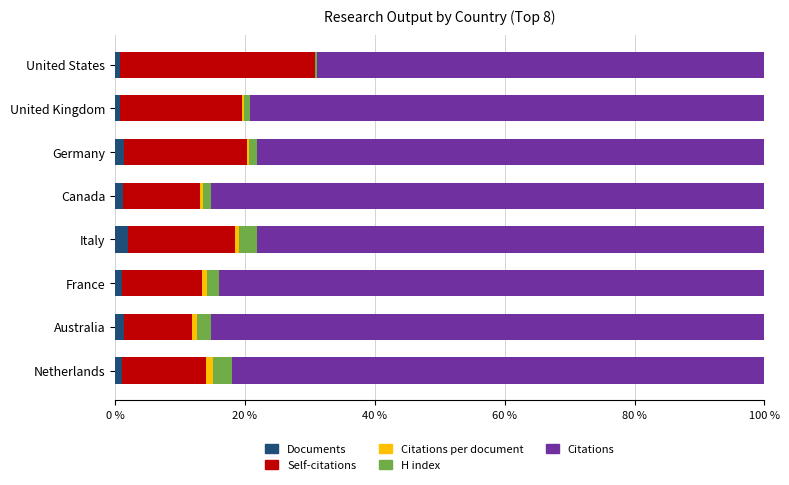

At how many categories does at least one series exceed 79?

5